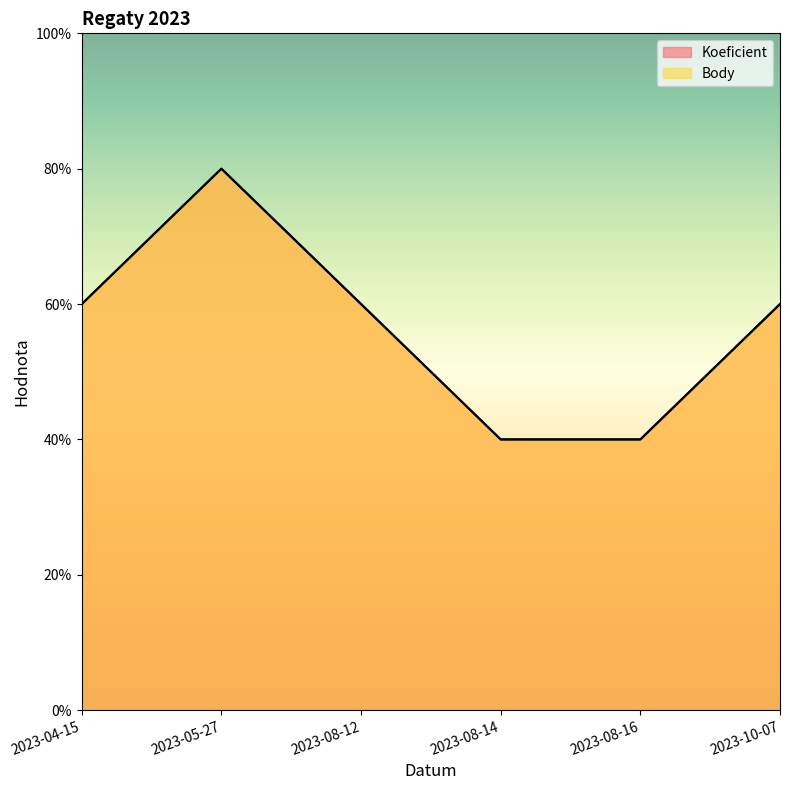

True or false: Koeficient and Body cross at least once.

False